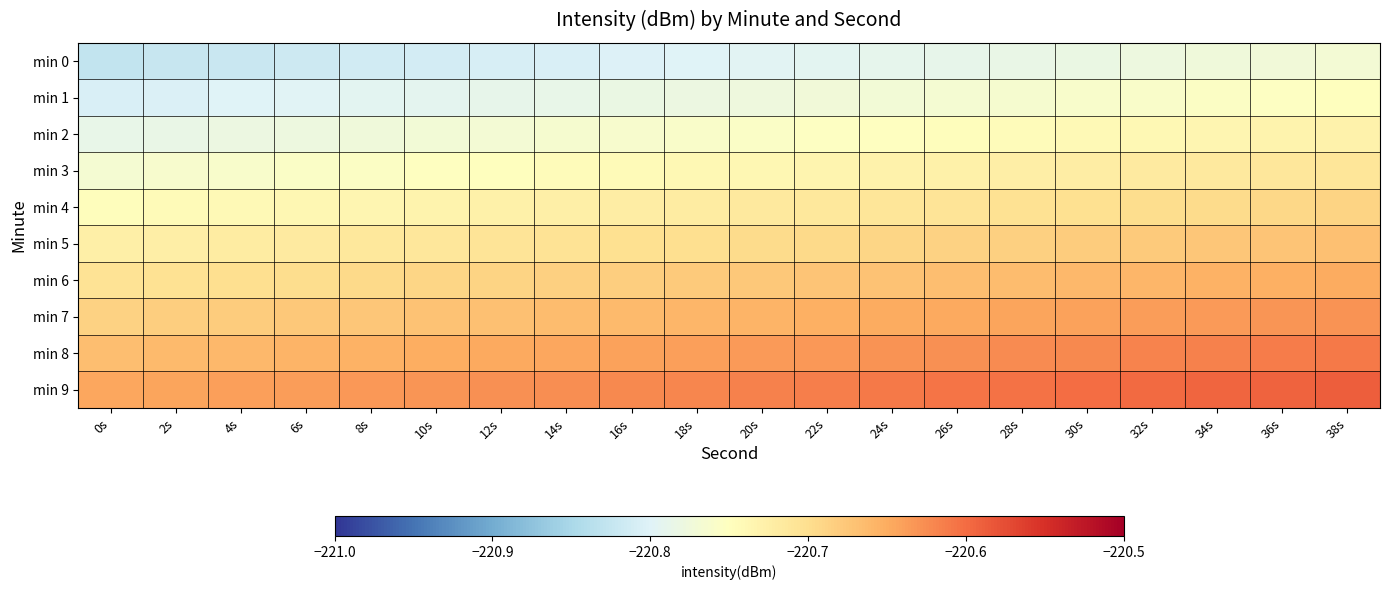

What is the minimum value shown in the chart?

-220.8